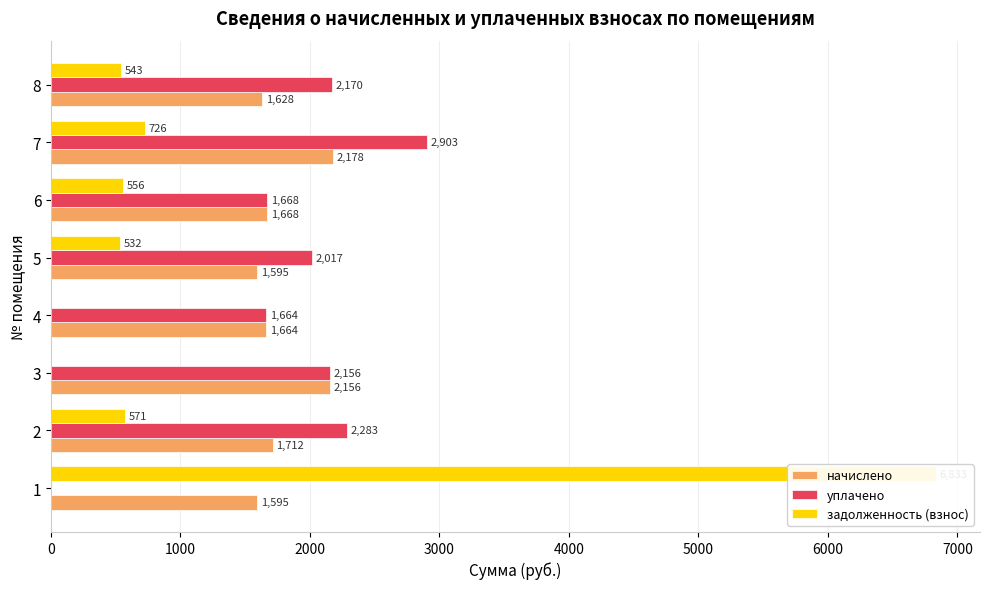

How many values in уплачено are above zero?

7